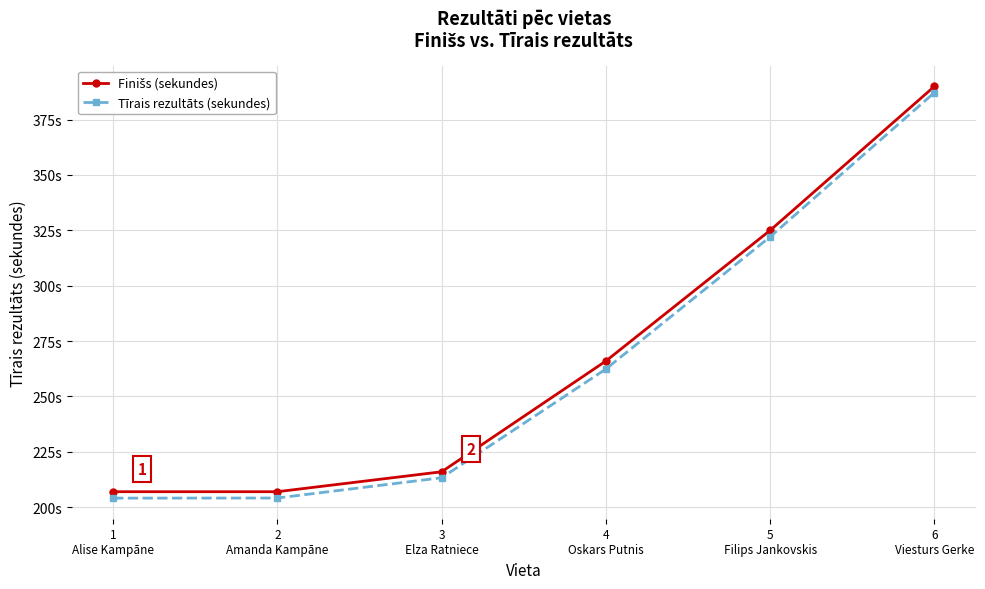

Is this an area chart (filled region under the line)?

No